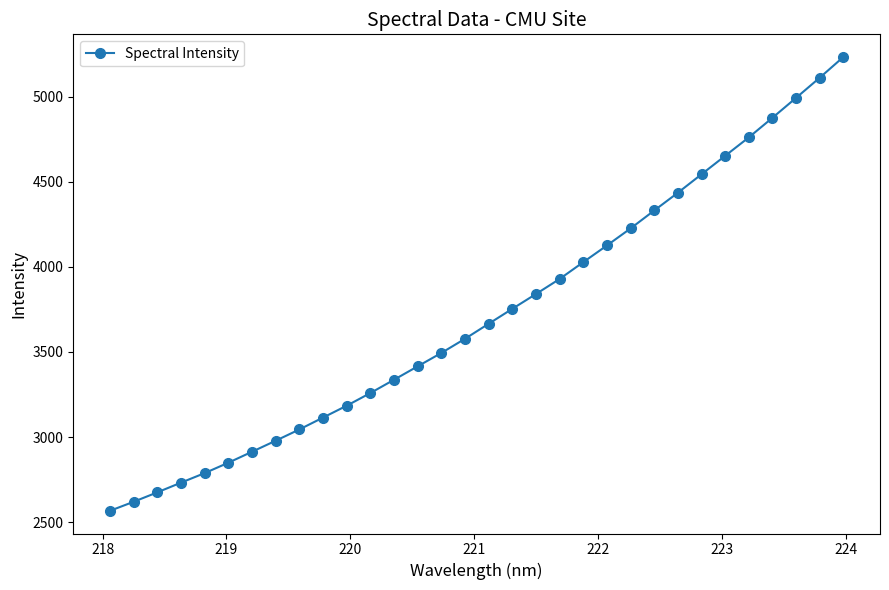

What is the value of the 22nd point from the left?

4125.7